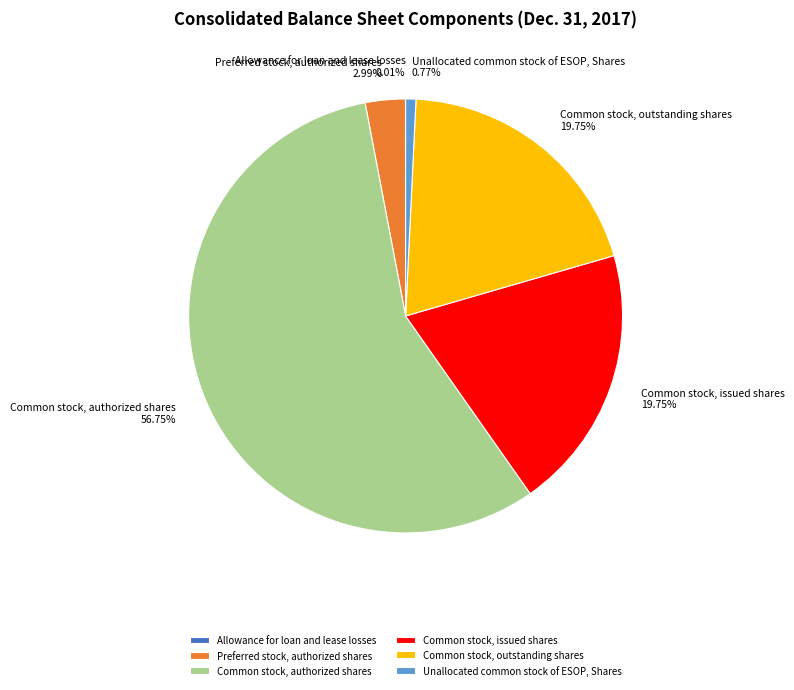

What percentage is NOT represented by Common stock, outstanding shares?

80.3%